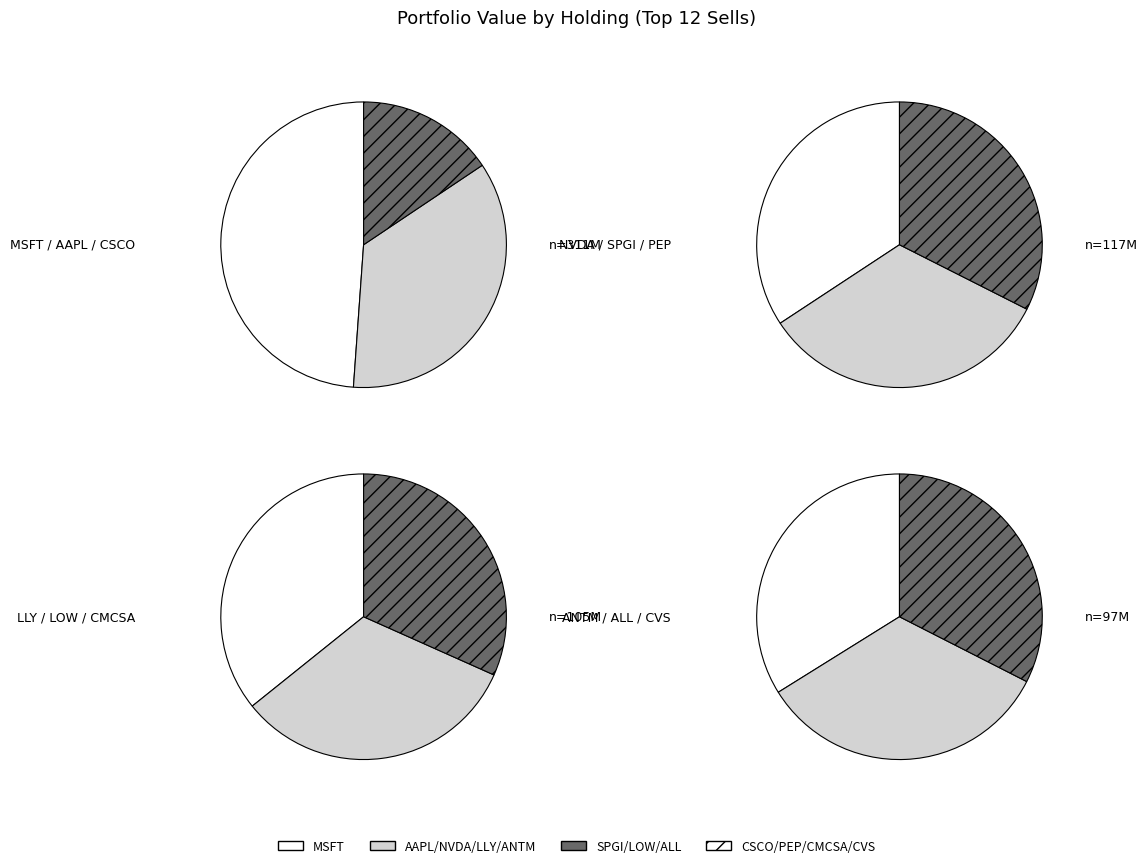

Is NVIDIA CORPORATION COM the majority of the pie?

No